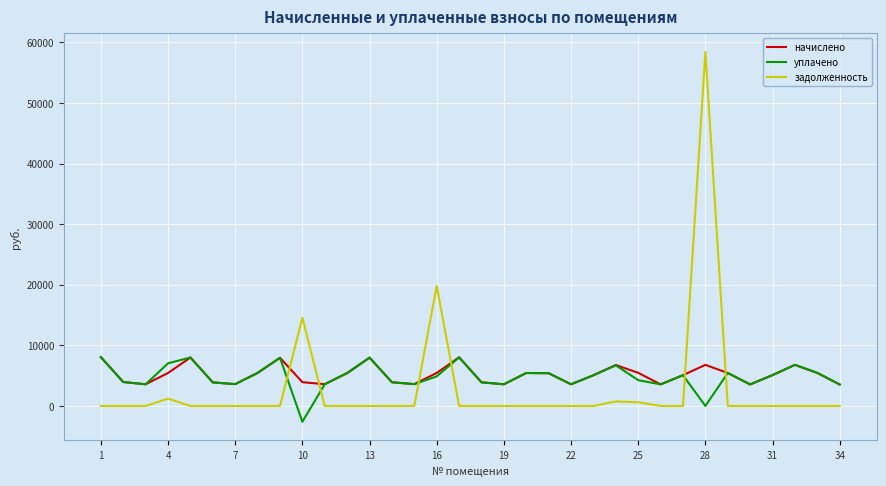

How many times do уплачено and задолженность cross each other?

6